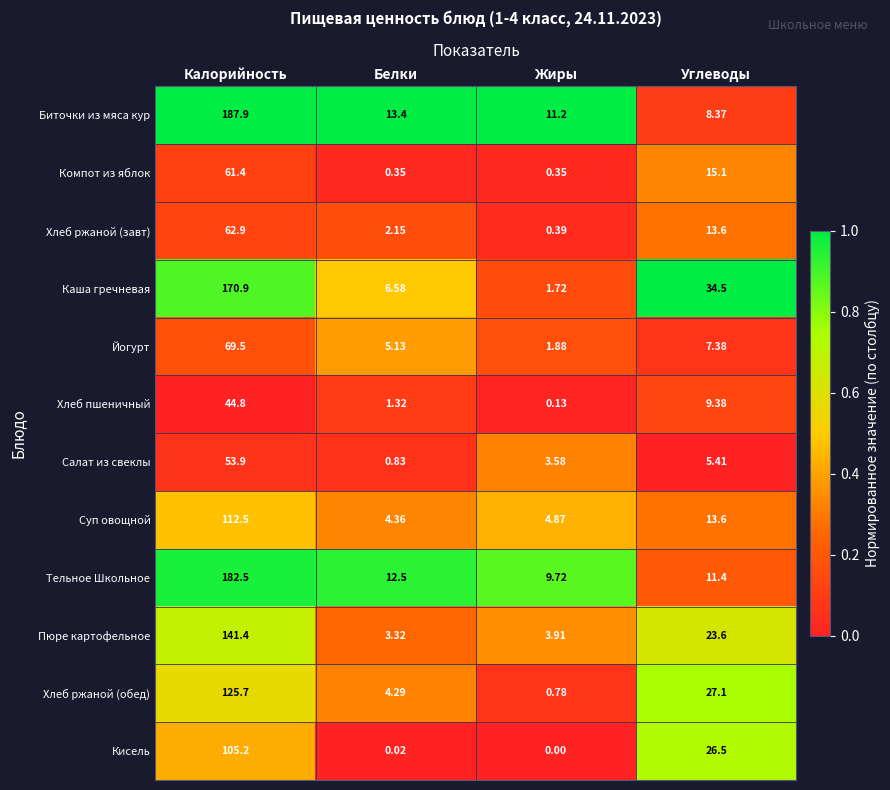

Where is Пюре картофельное nearest to the value 72?

Углеводы